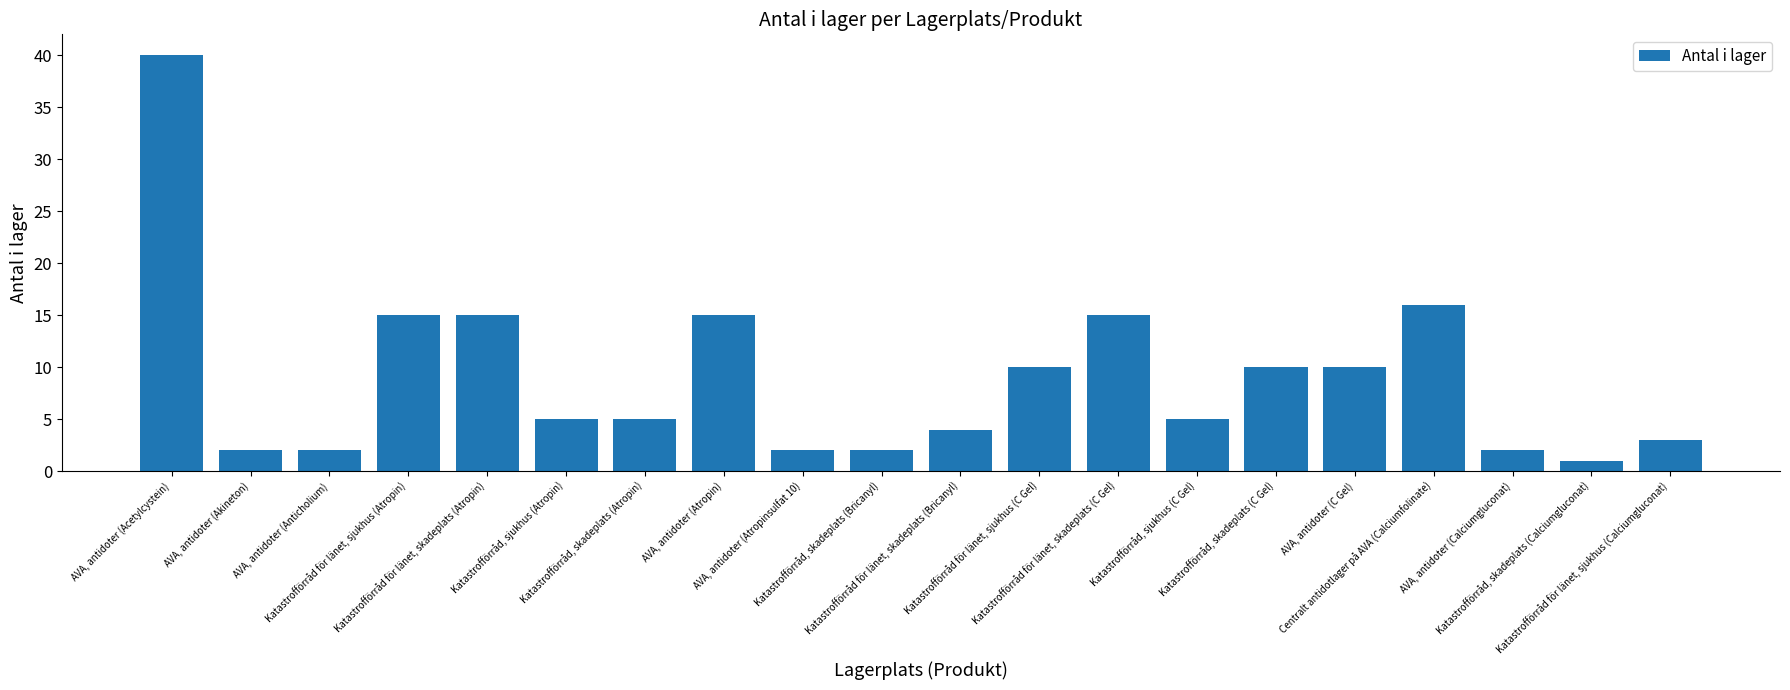

What is the maximum value shown in the chart?

40